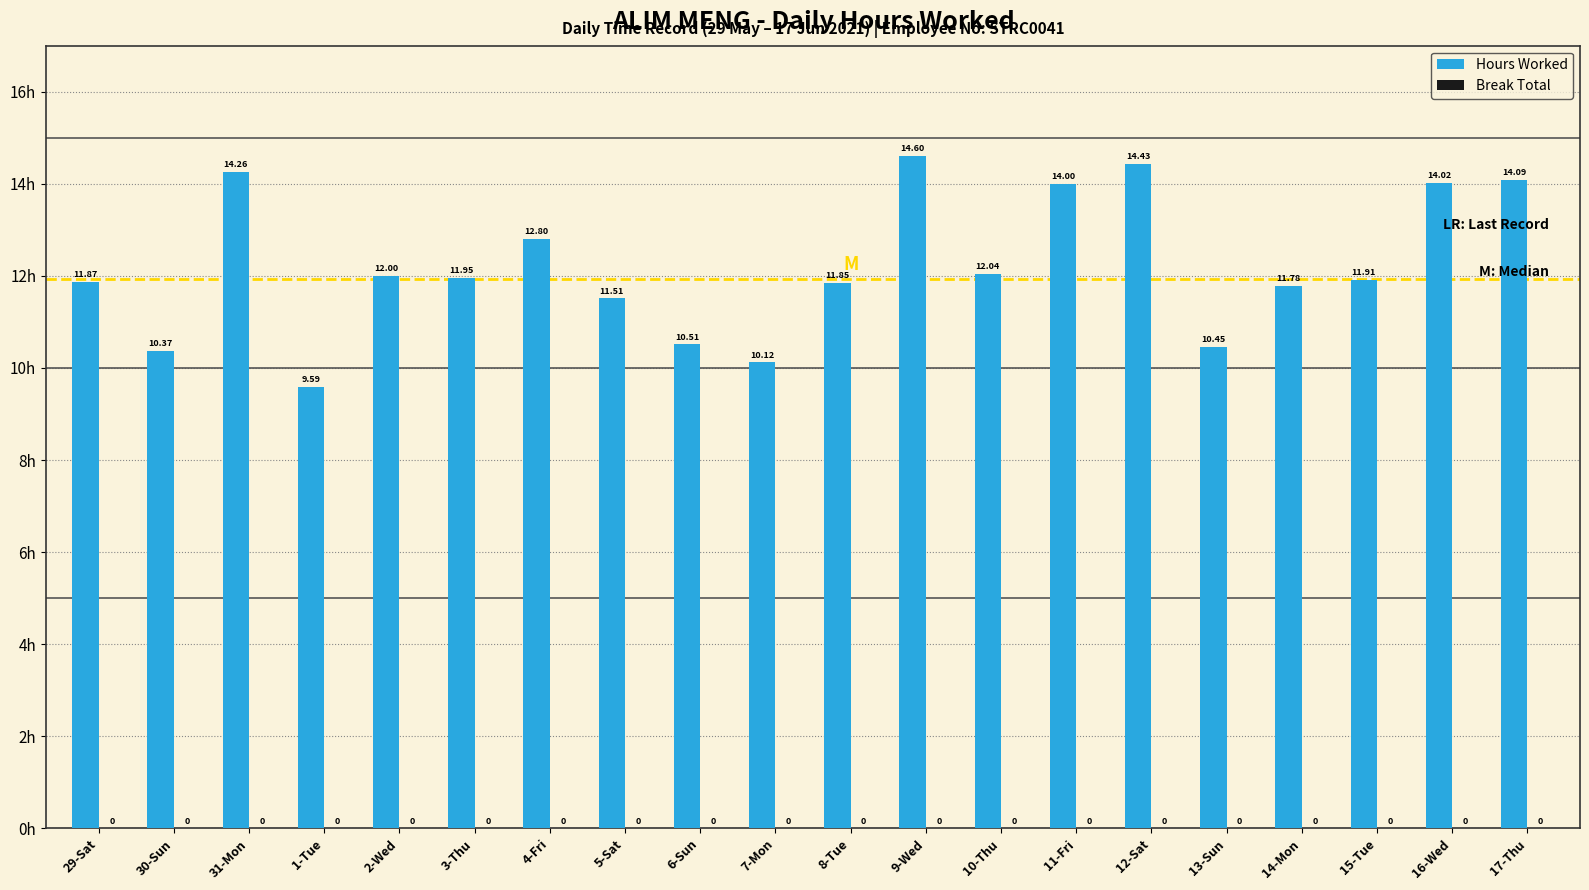

What is the average value?

12.2